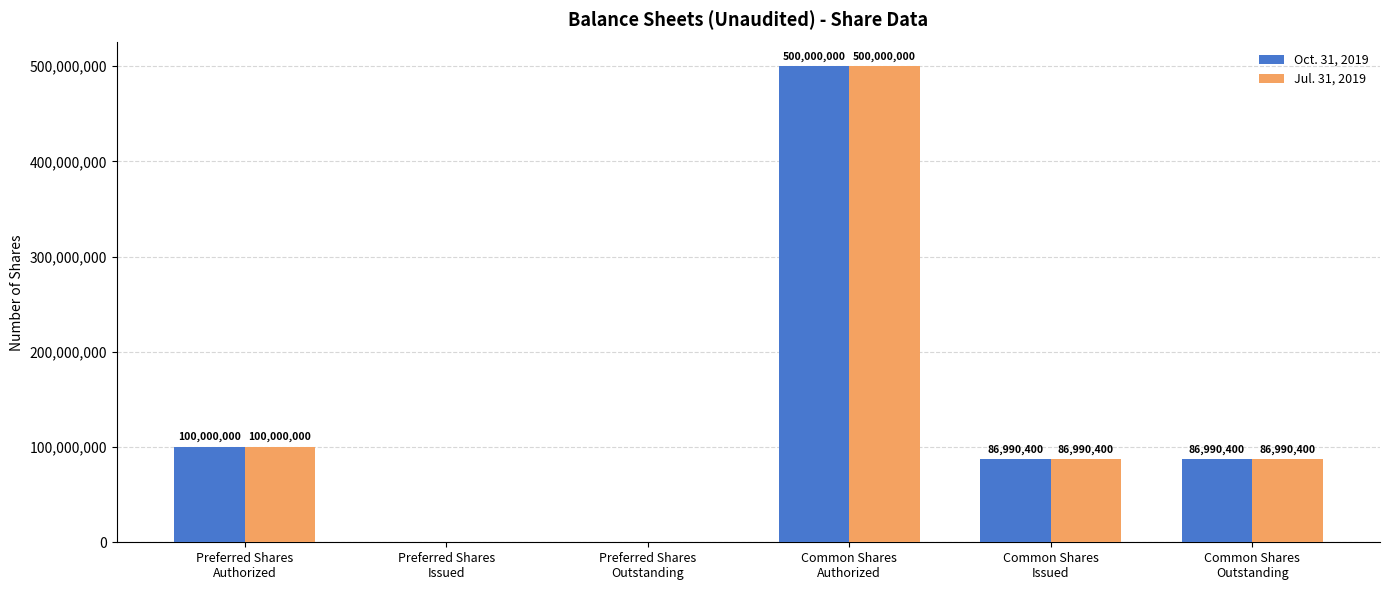

What is the greatest value displayed?

500000000